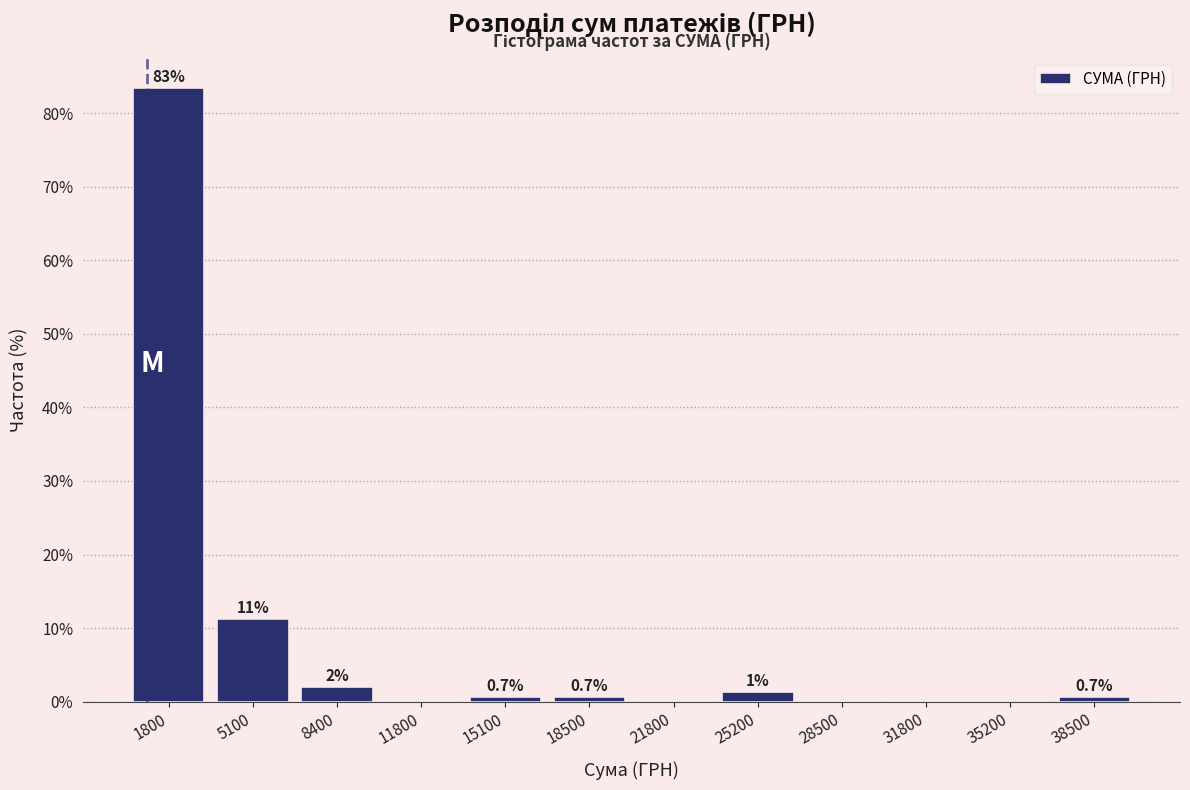

Over which range of the x-axis is the bar tallest?

0 to 3500